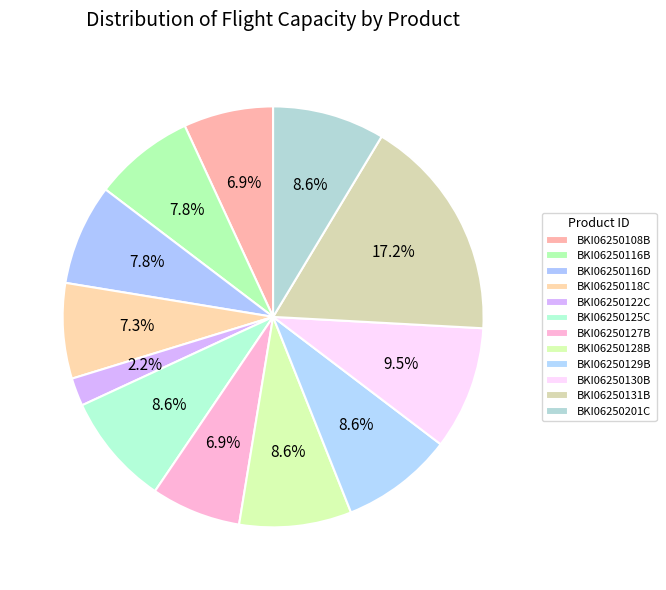

Is there a majority slice in this chart?

No